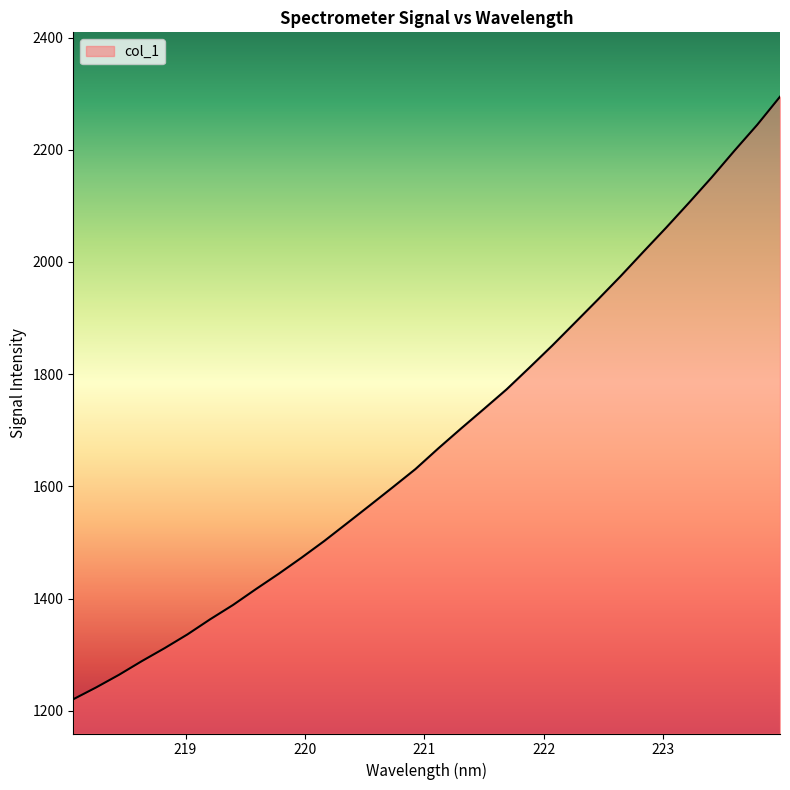

Does the chart display data point markers on the line(s)?

No